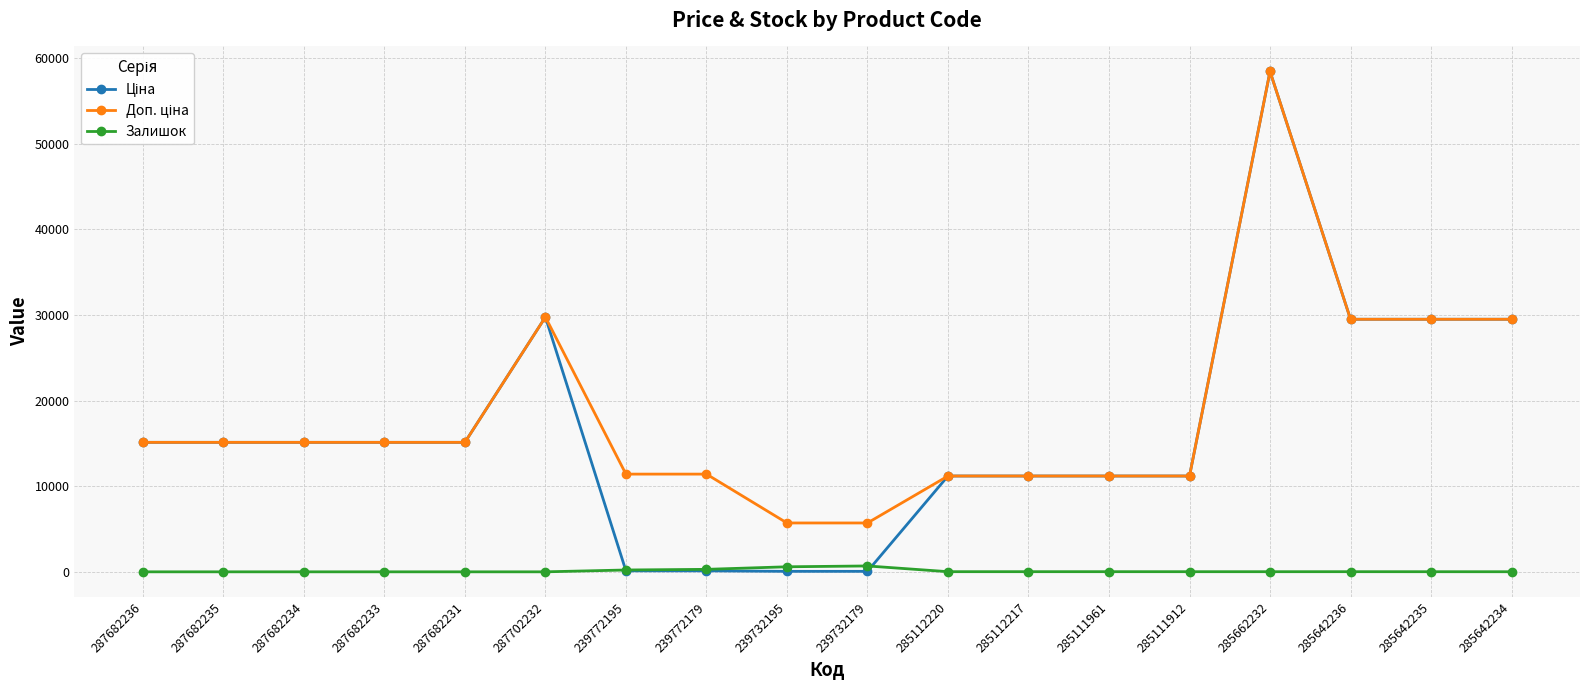

What is the sum of all Залишок values?

1897.0